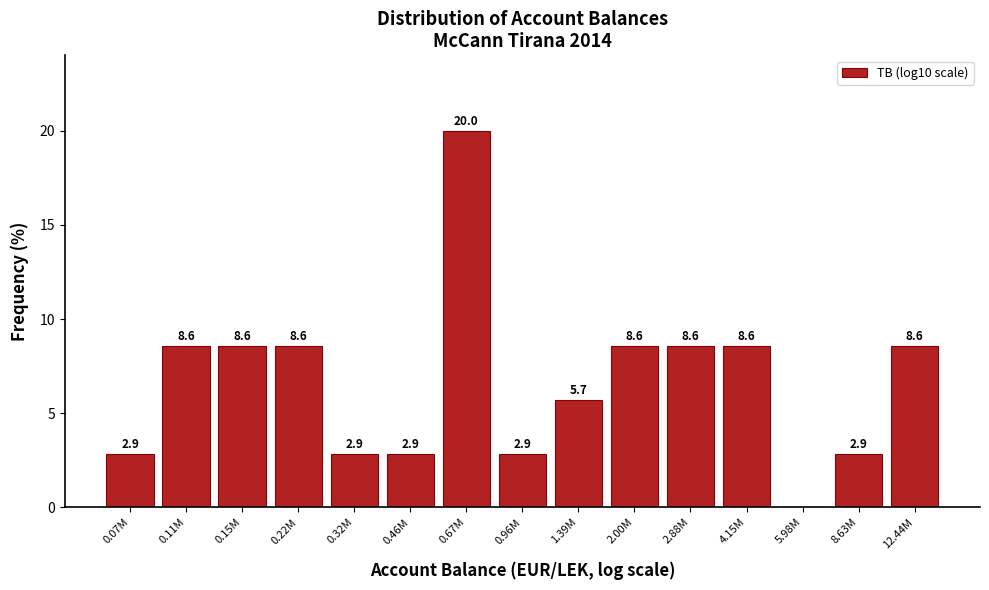

Reading right to left, transcribe all the data shown in this chart.

12.44M=8.6	8.63M=2.9	5.98M=0.0	4.15M=8.6	2.88M=8.6	2.00M=8.6	1.39M=5.7	0.96M=2.9	0.67M=20.0	0.46M=2.9	0.32M=2.9	0.22M=8.6	0.15M=8.6	0.11M=8.6	0.07M=2.9